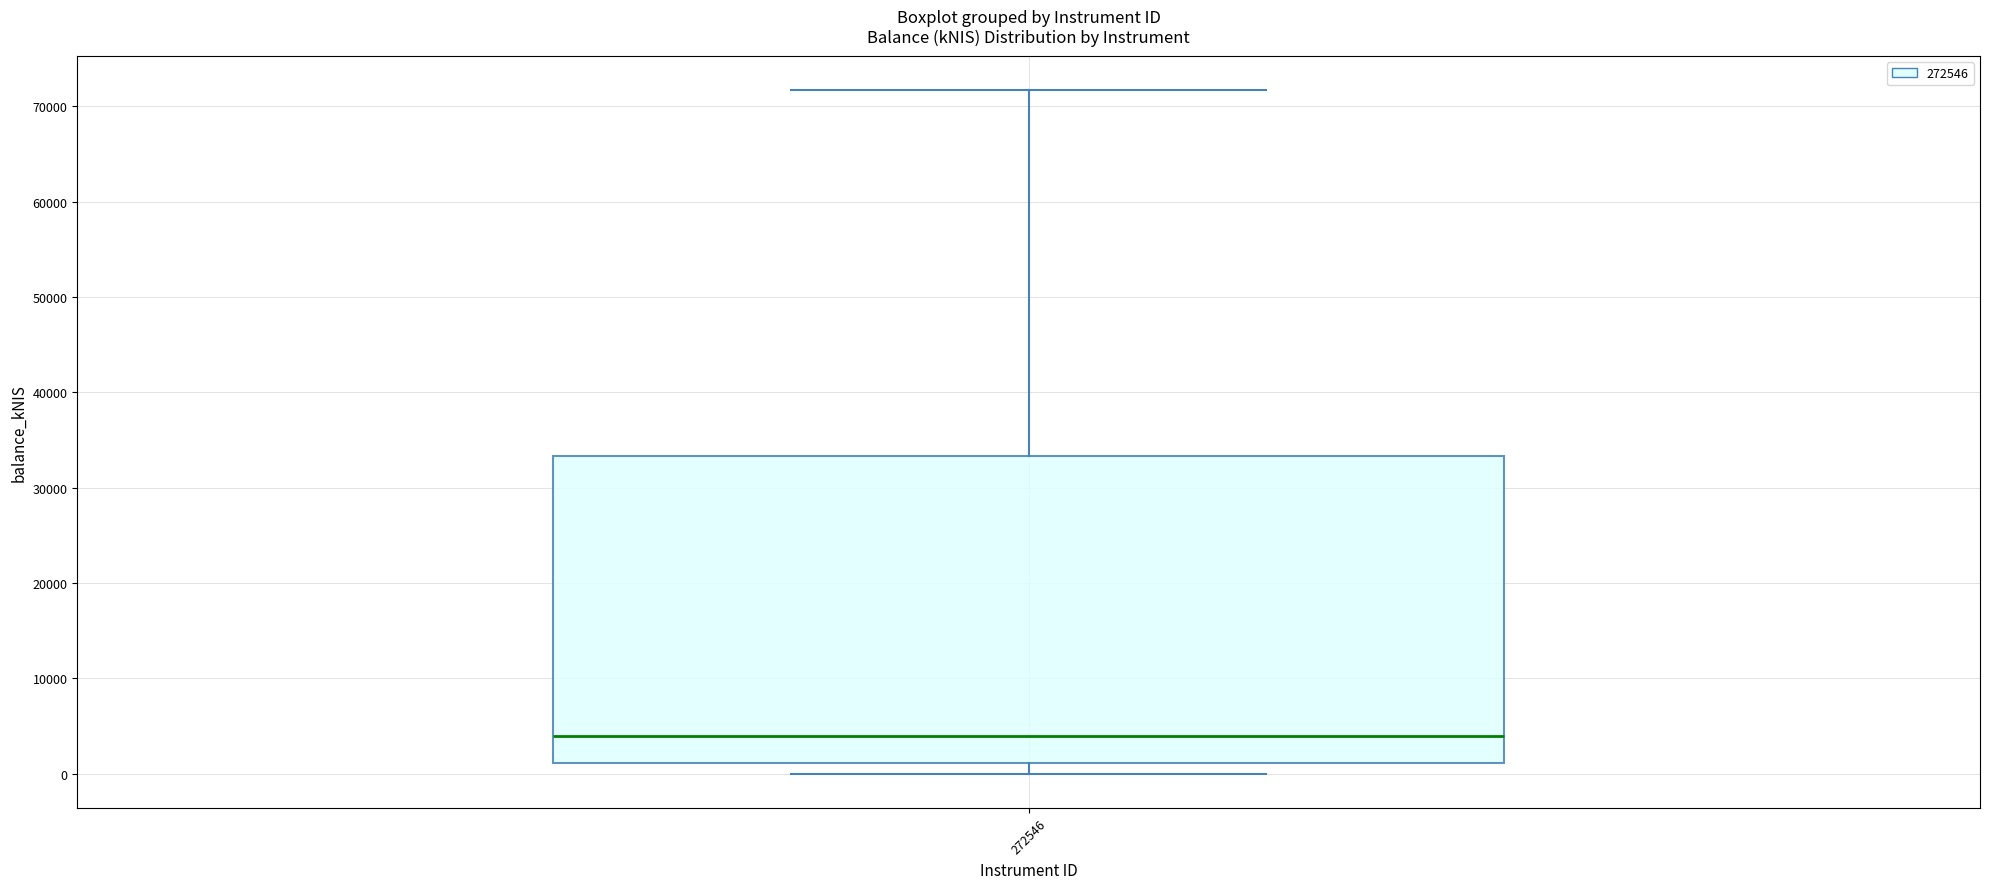

Read this box plot against the y-axis: the position of the median line, the range covered by the box, and the ends of both whiskers. The values are not printed on the chart, so give them approximately, as read against the axis.

median 4000, box 1000 to 33000, whiskers 0 to 72000